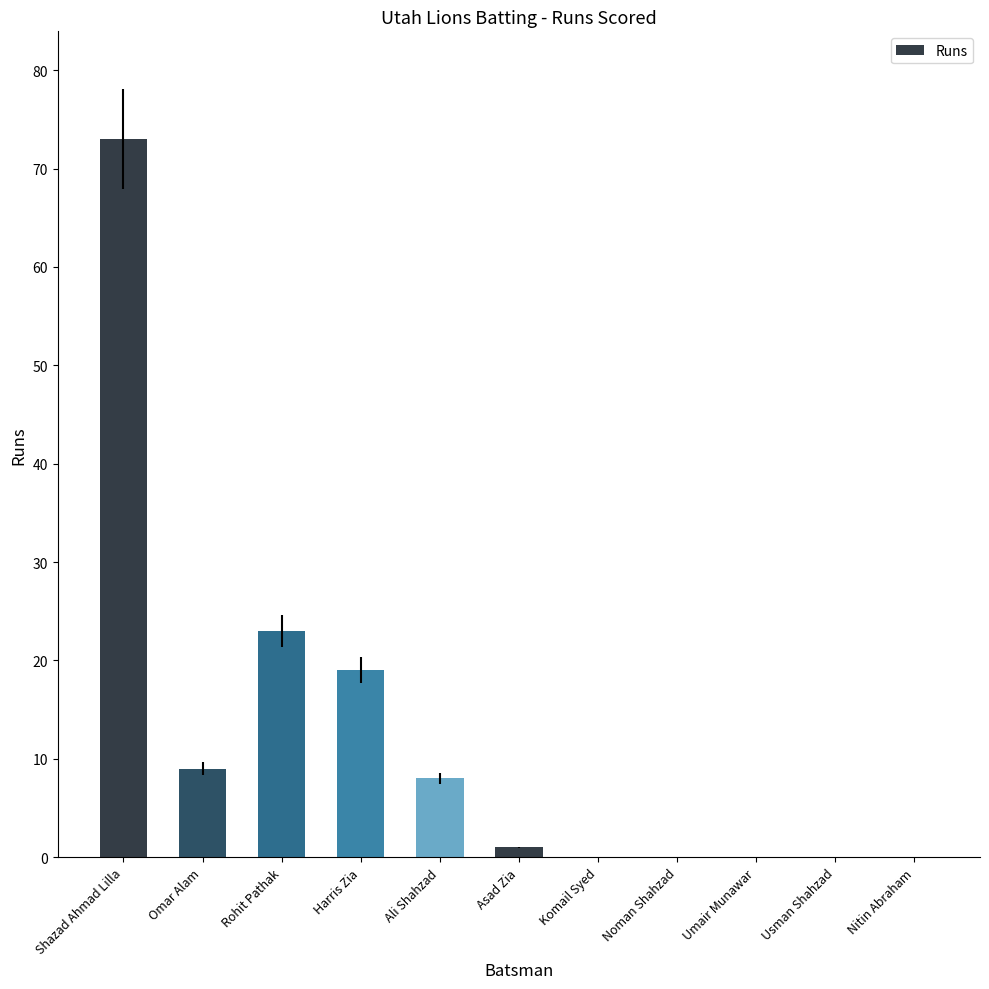

Which category has the highest value across all series?

Shazad Ahmad Lilla